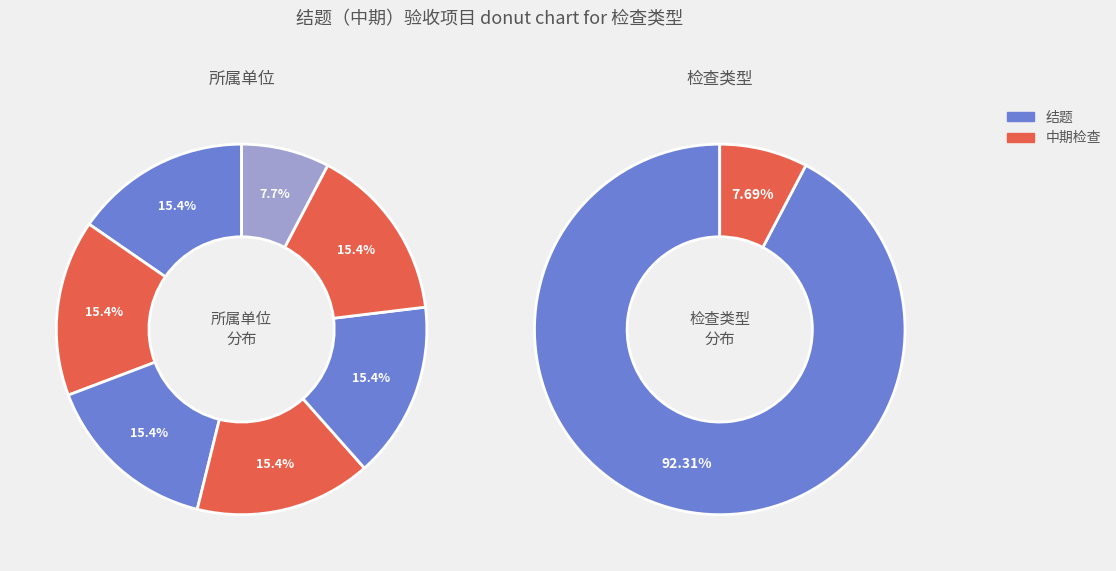

Is there a majority slice in this chart?

No